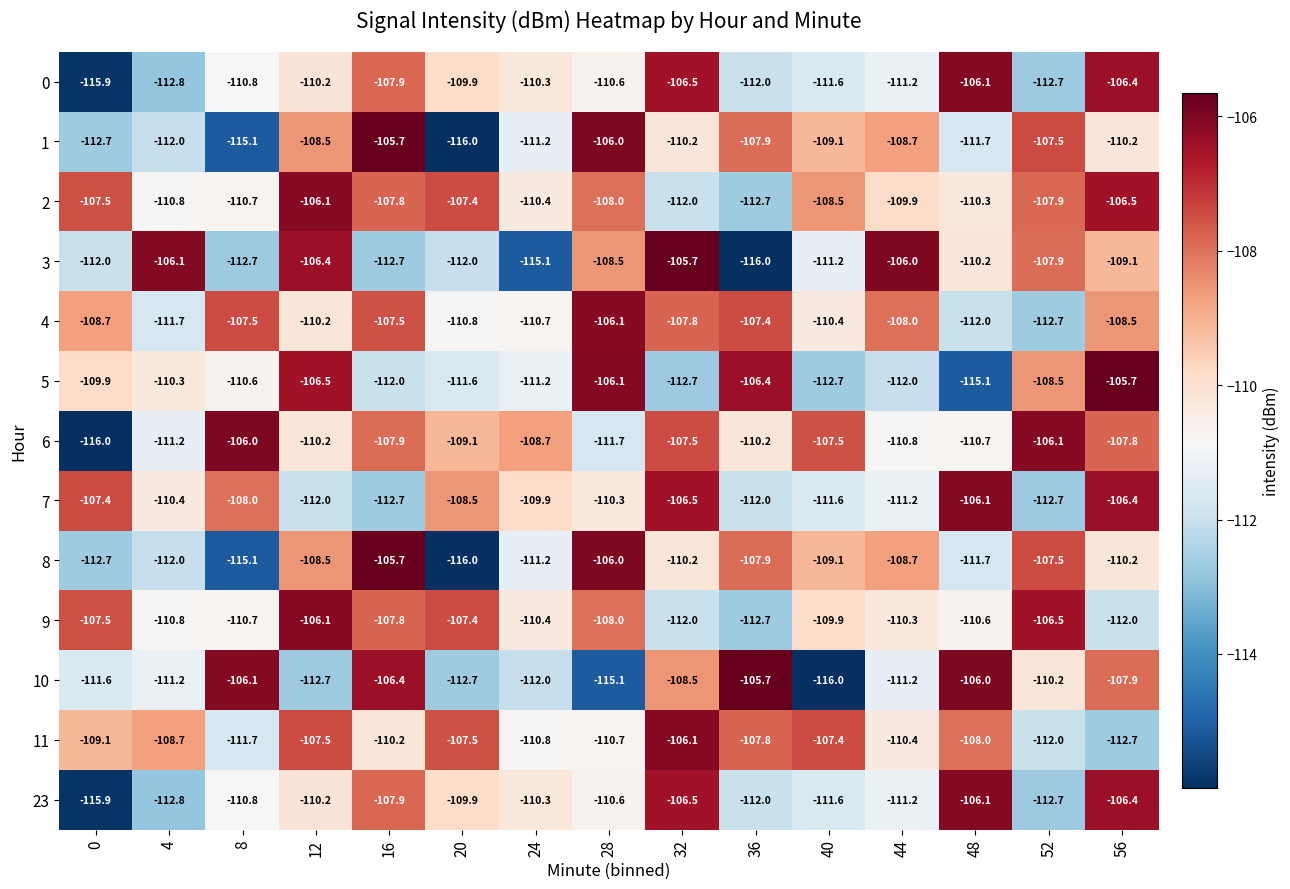

True or false: 9 has a value of -65.7 at 12.

False